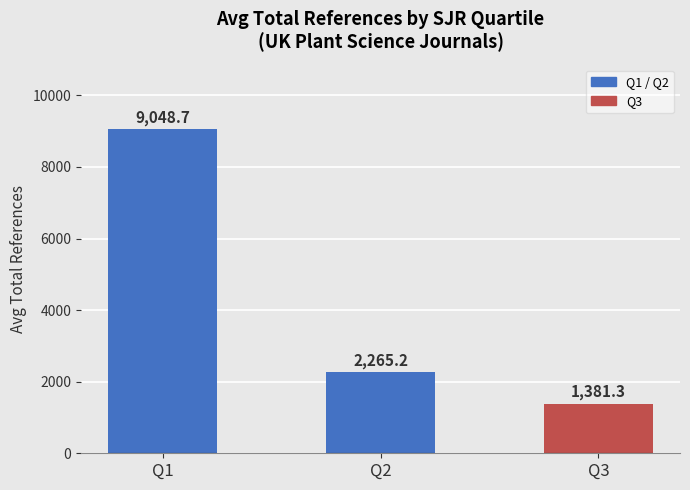

What is the change in value from Q2 to Q3?

-883.9